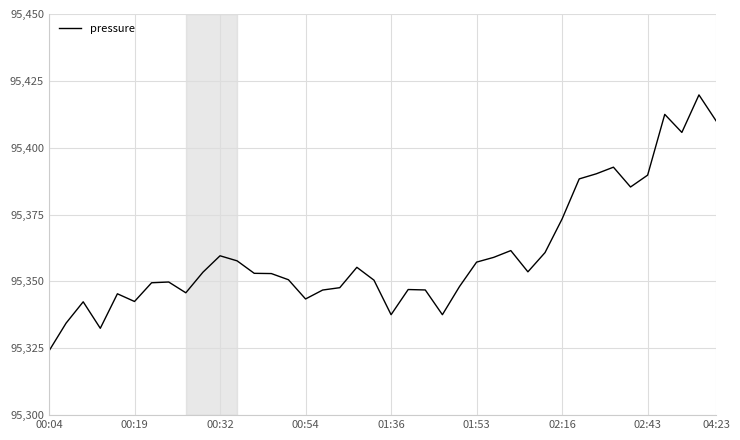

What is the minimum value shown in the chart?

95324.0